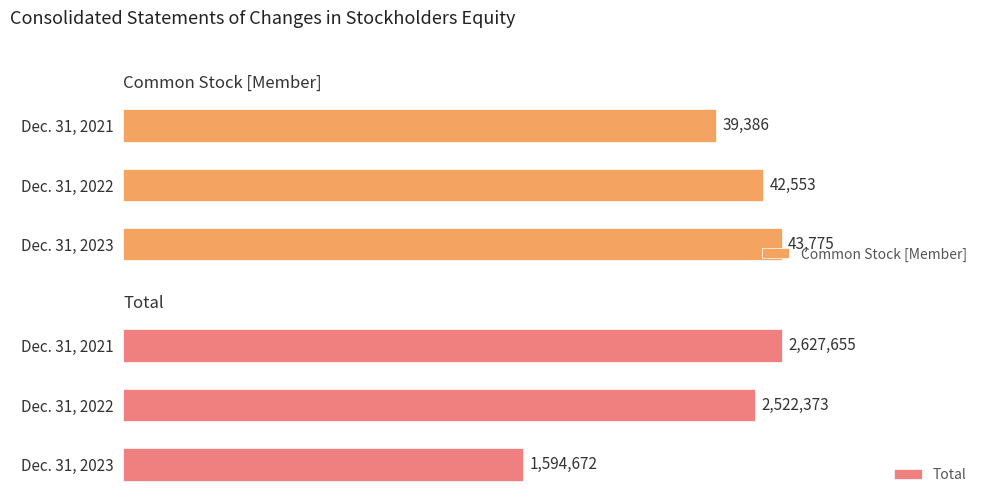

What is the average value of the Common Stock [Member] series?

41905